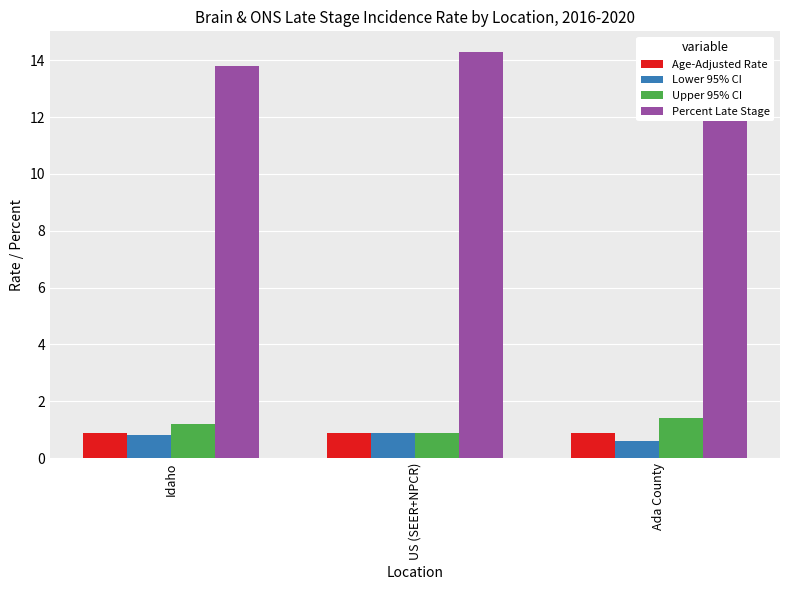

Does the chart contain any negative values?

No